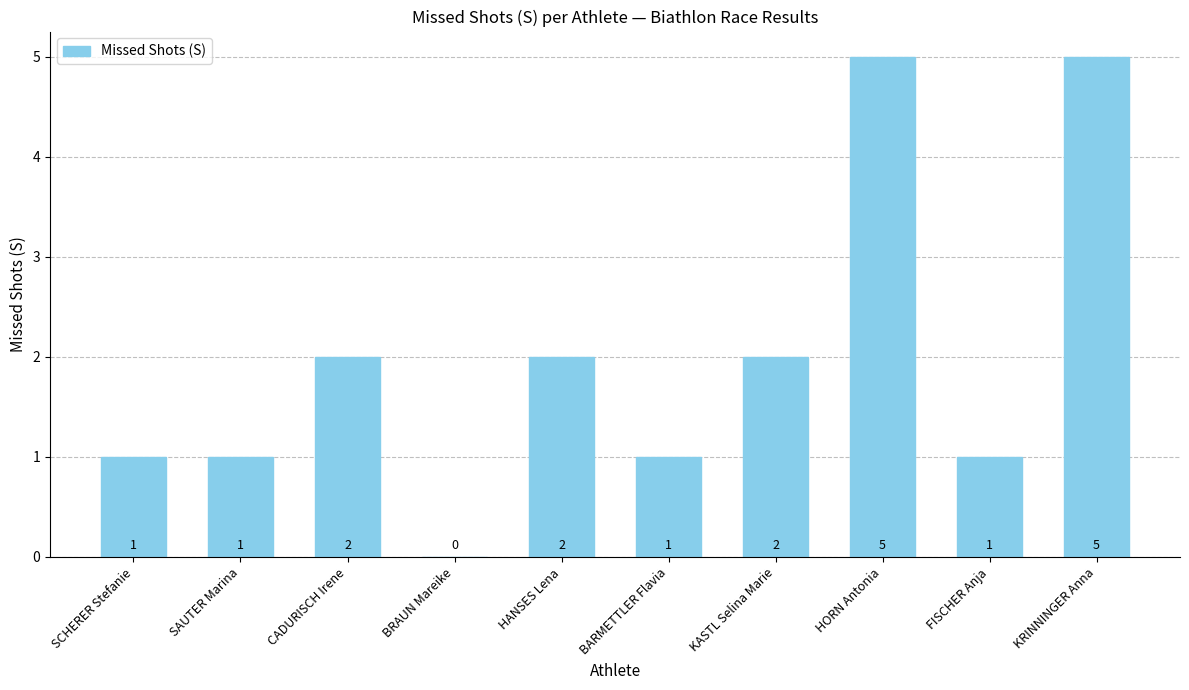

Reading left to right, what are all the values shown in this chart?

1	1	2	0	2	1	2	5	1	5